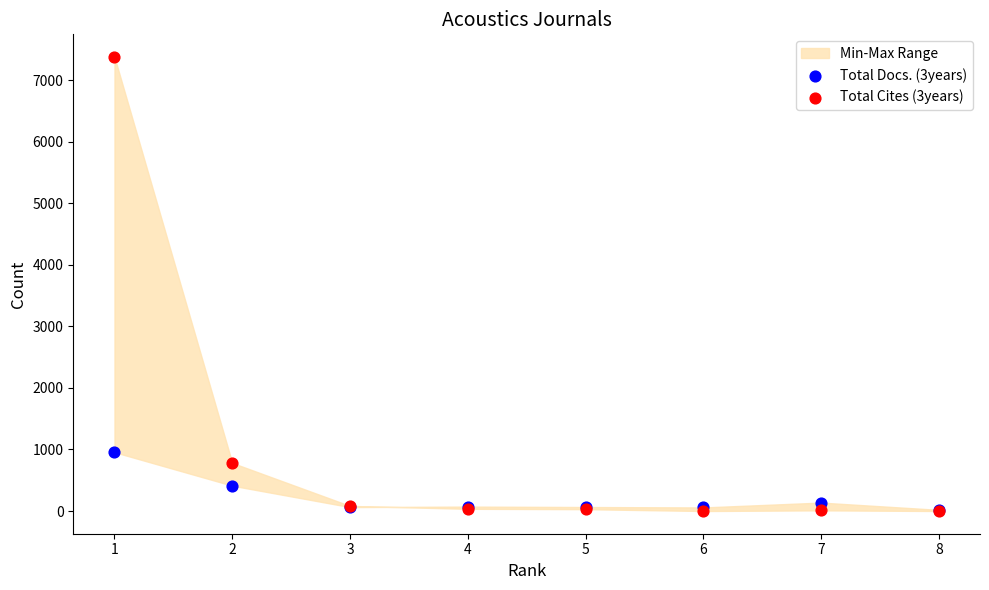

Which series contains the highest Y value?

Total Cites (3years)